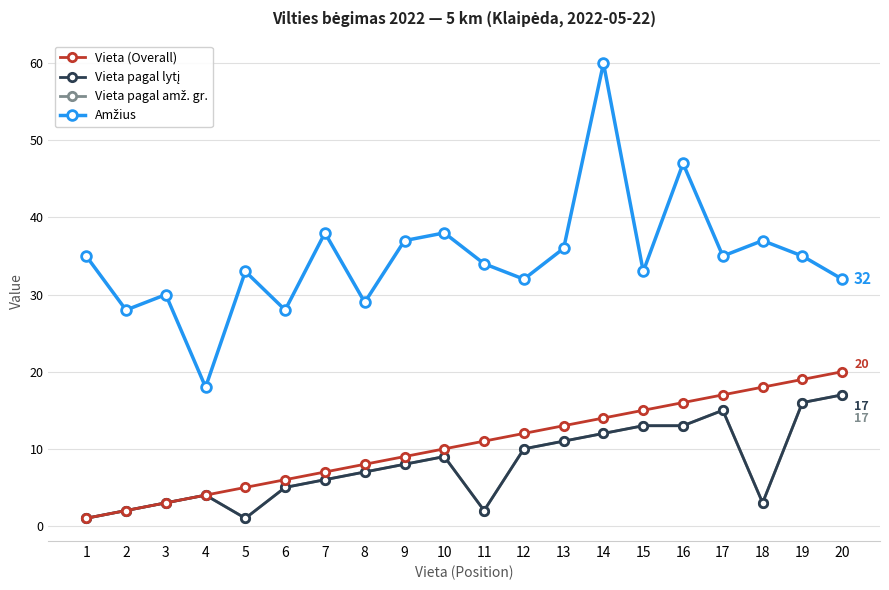

What is the difference between the Vieta (Overall) values at 13 and 20?

7